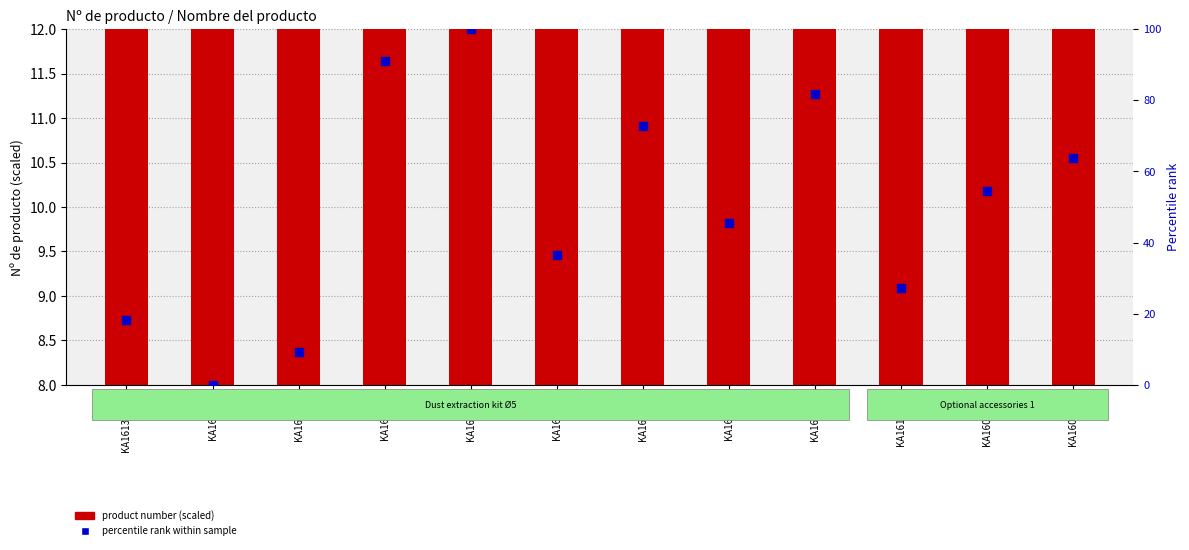

At how many categories does at least one series exceed 96?

1